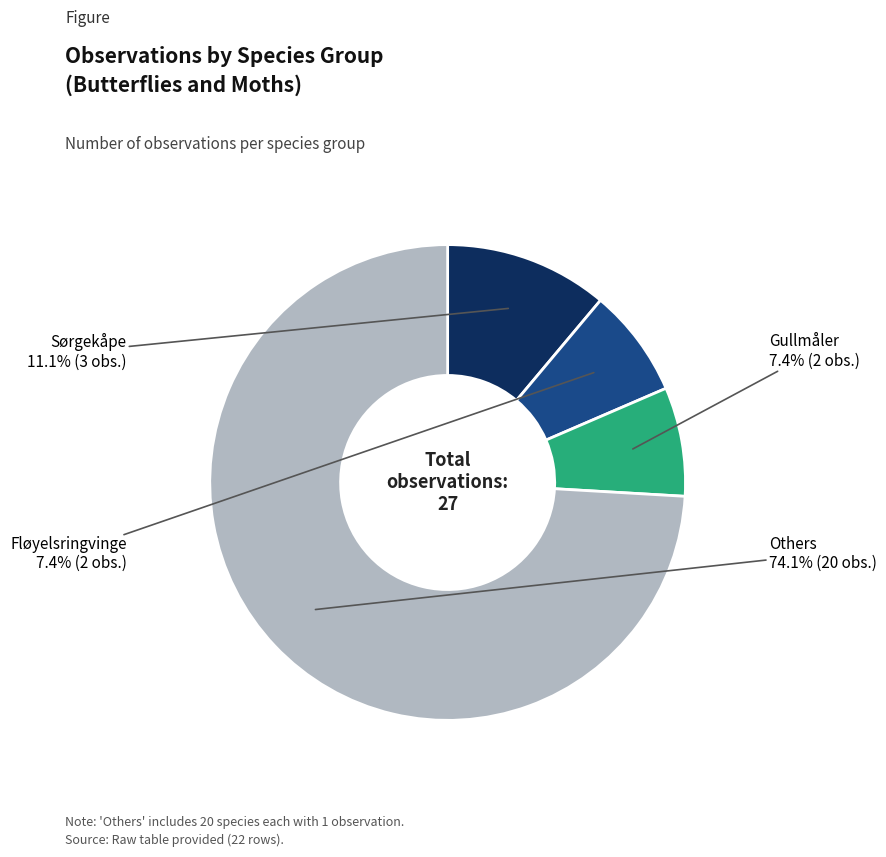

Does any single category account for the majority?

Yes